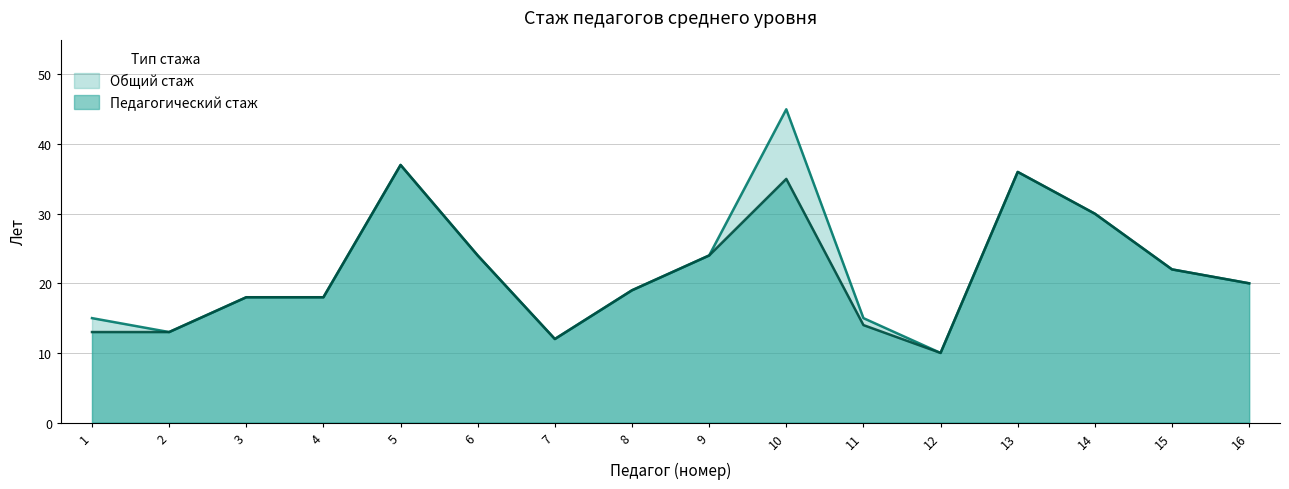

True or false: Общий стаж has more than 1 points higher than both neighbors.

True